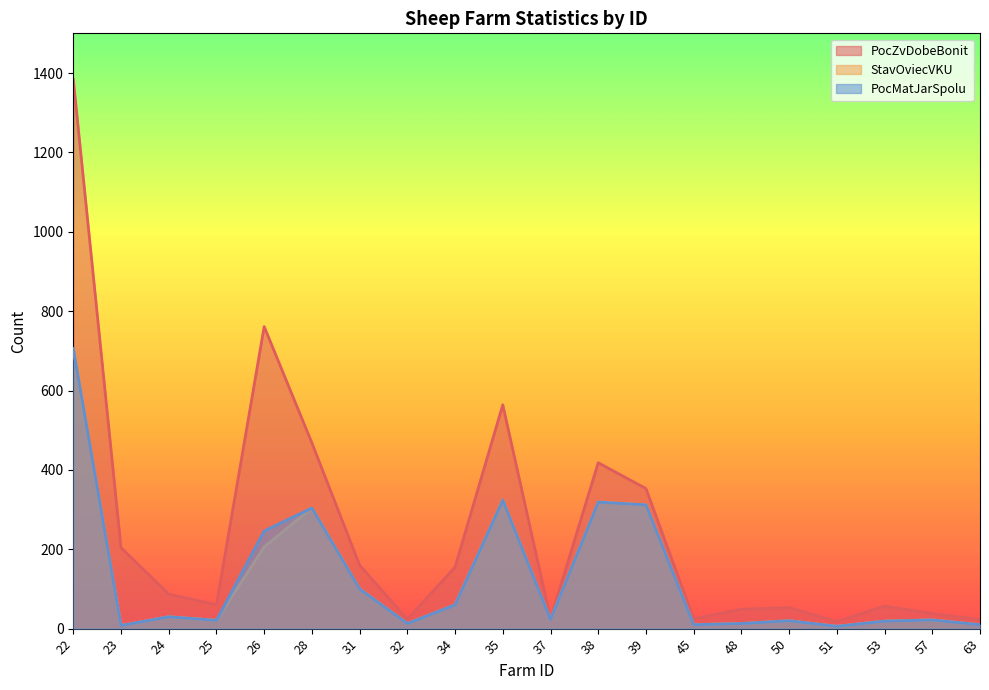

Between 22 and 48, which series saw the biggest shift?

PocZvDobeBonit